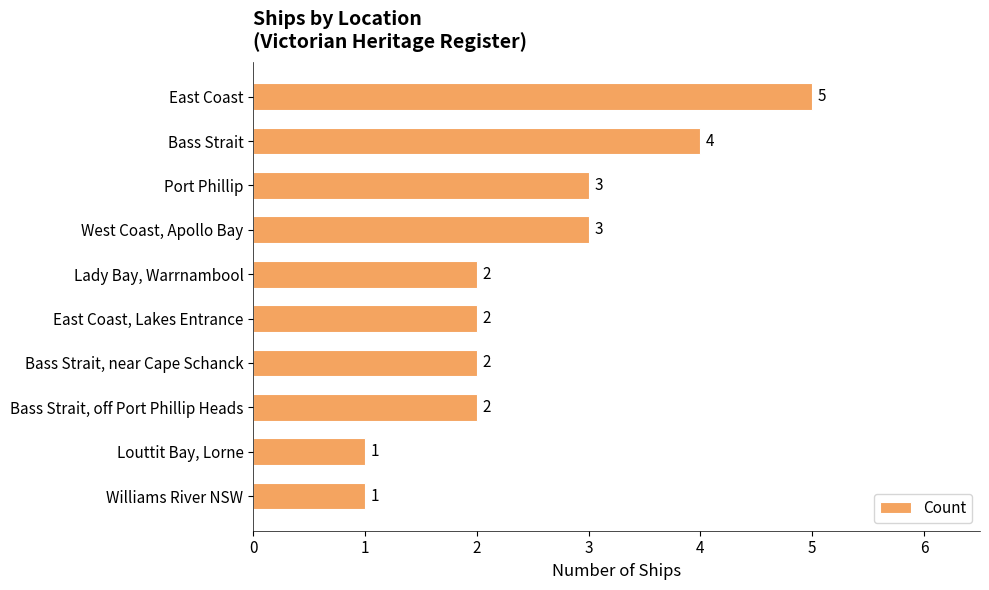

What is the ratio of the value at Bass Strait, off Port Phillip Heads to the value at Lady Bay, Warrnambool?

1.0